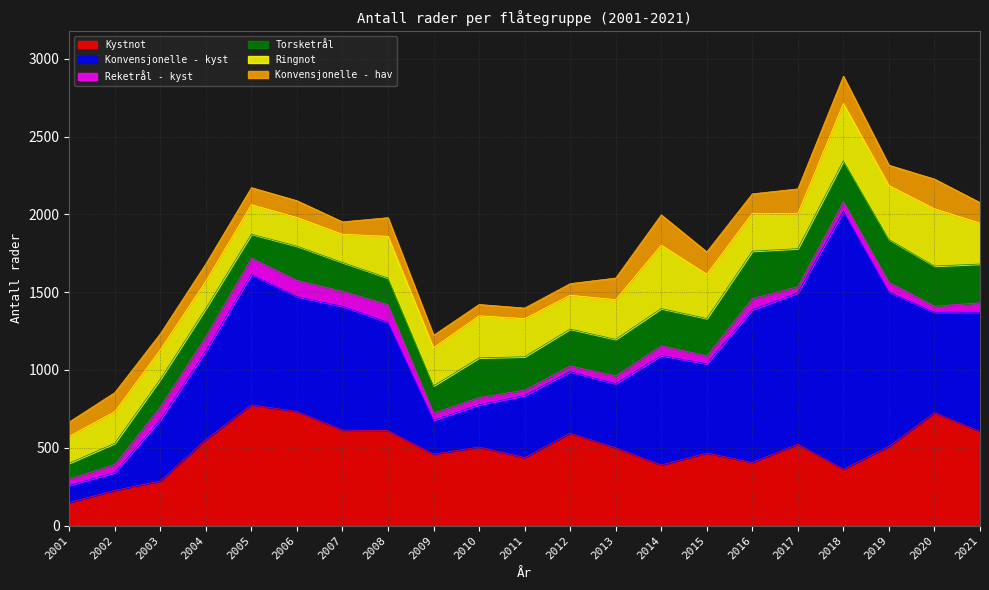

True or false: Kystnot and Konvensjonelle - hav intersect in this chart.

False